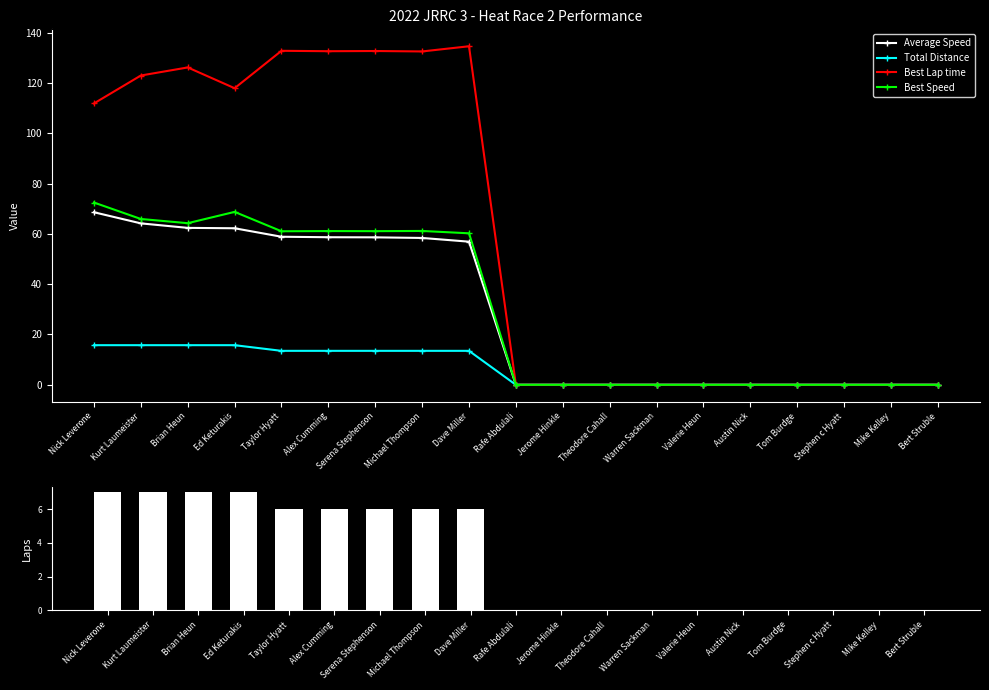

What is the difference between the highest and lowest values at Ed Keturakis?

110.9